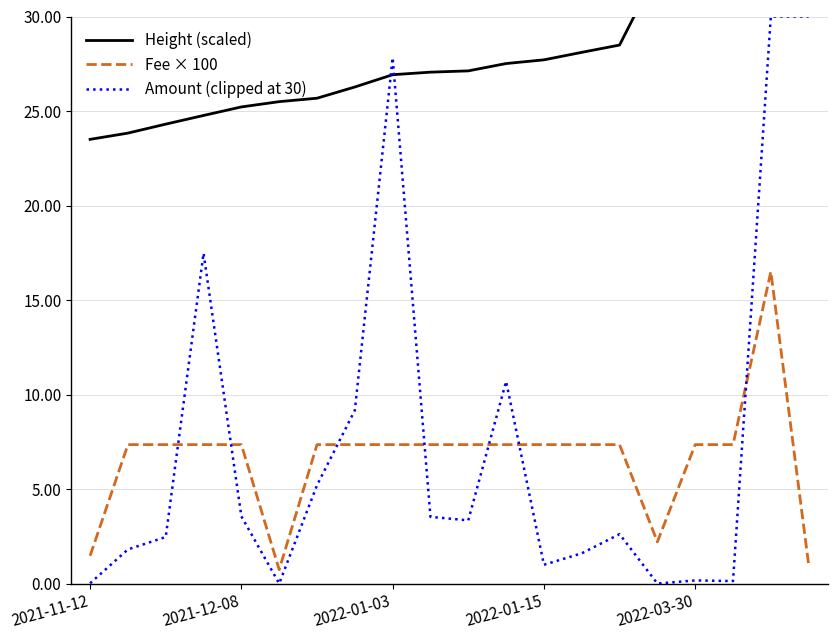

What is the difference between the highest and lowest values at 14?

25.9